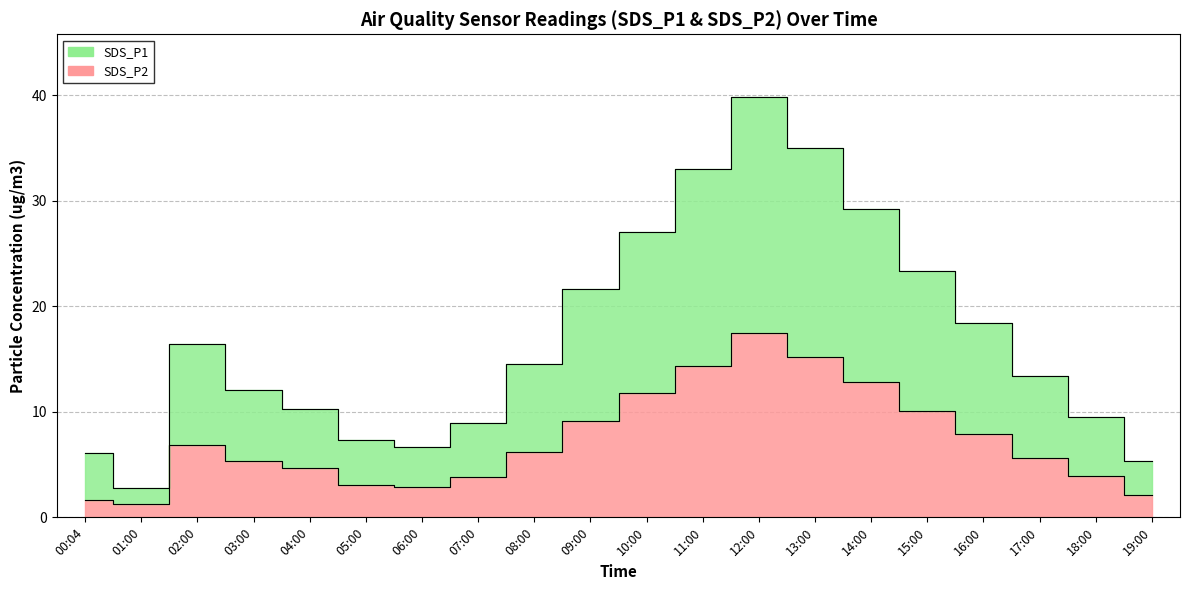

What is the greatest value displayed?

39.8